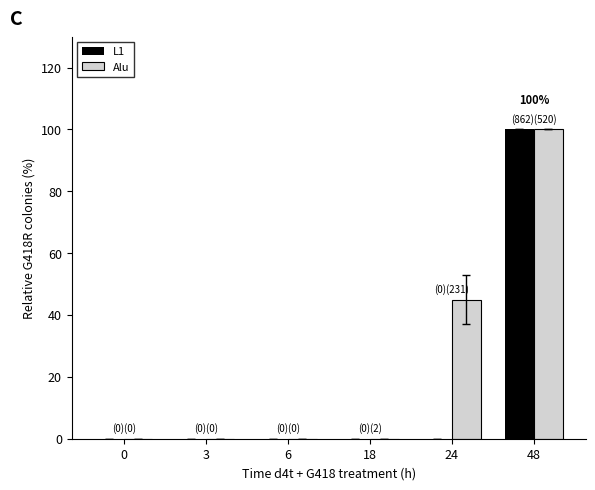

Which series changed the most between 6 and 24?

Alu